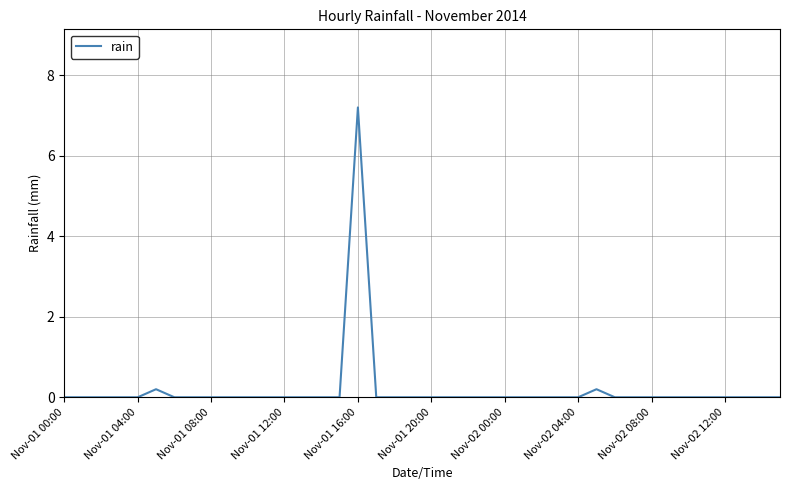

What is the maximum value shown in the chart?

7.2